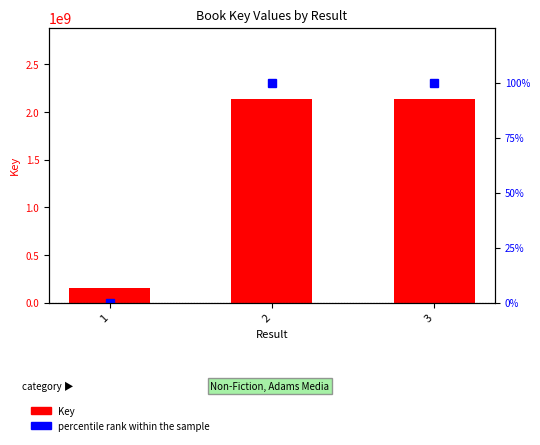

True or false: percentile rank within the sample has a value of -59.8 at 1.

False